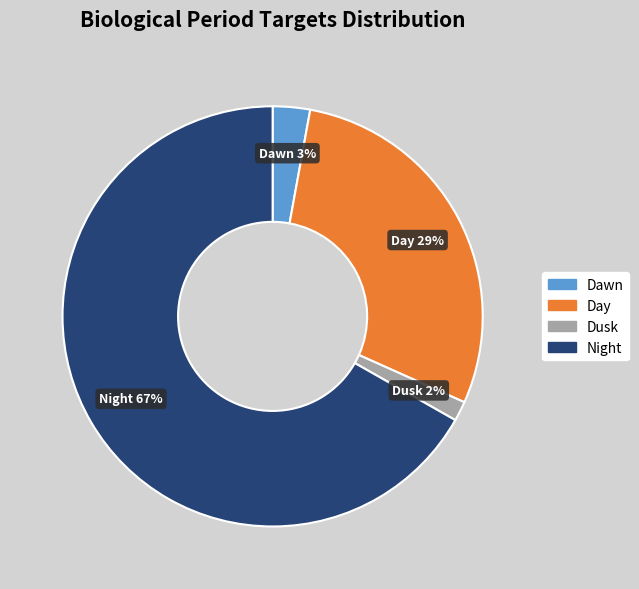

Does any single category account for the majority?

Yes